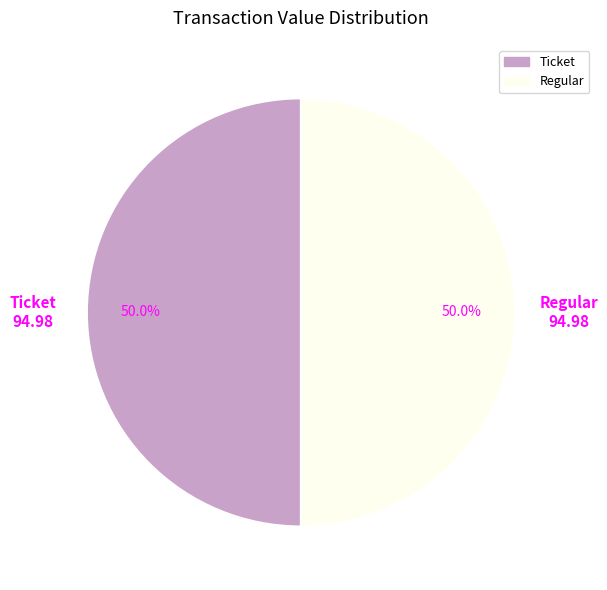

Approximately how many times larger is the value at Ticket compared to Regular?

1.0